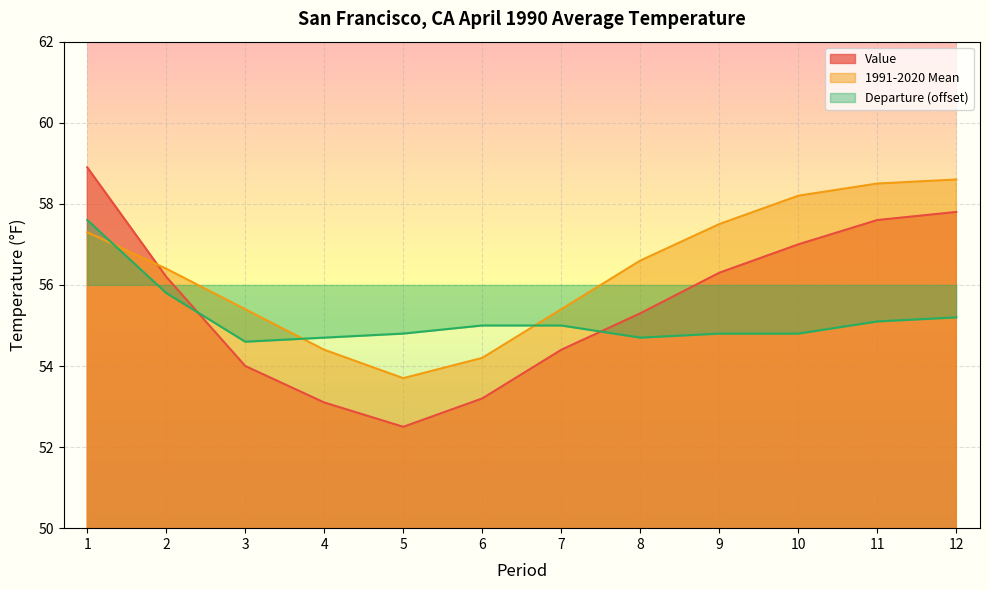

Is it true that Departure equals 54.8 at 5?

True